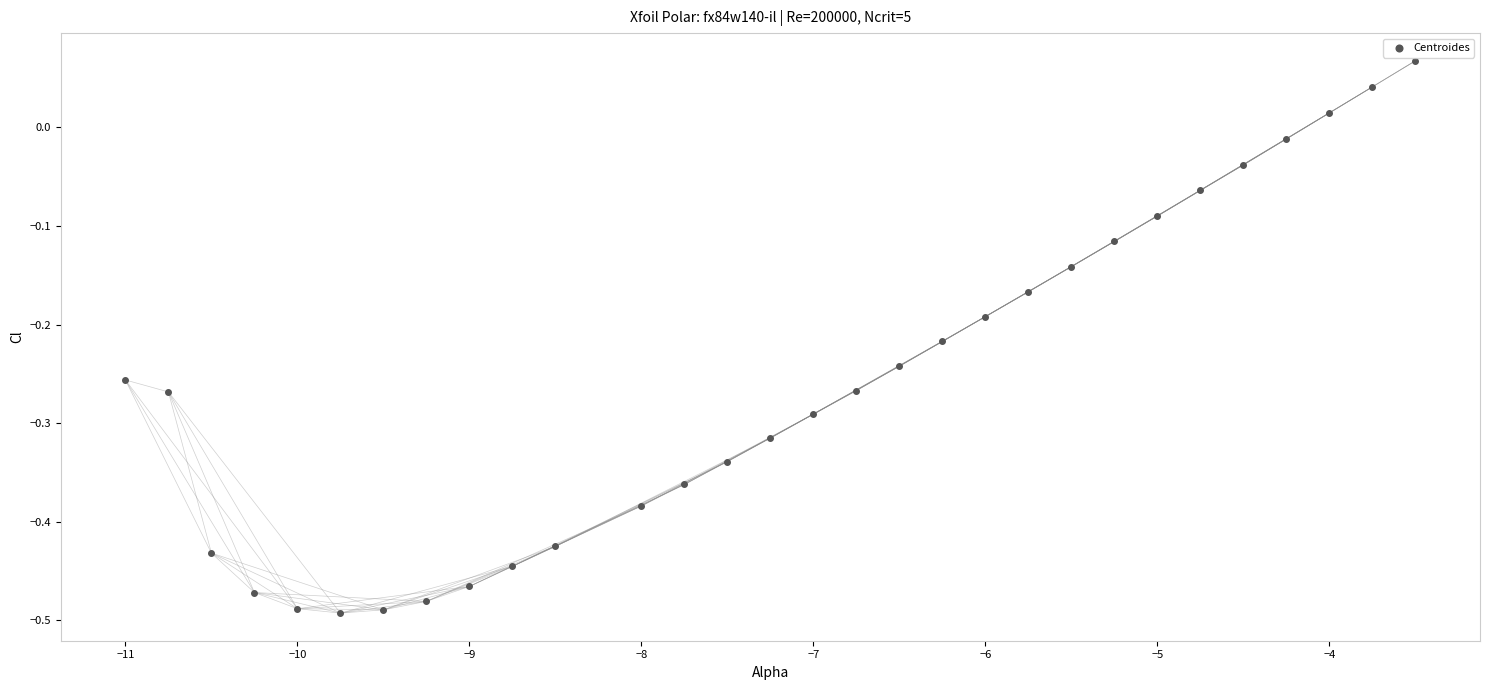

What is the range of Y values (max minus min)?

0.6